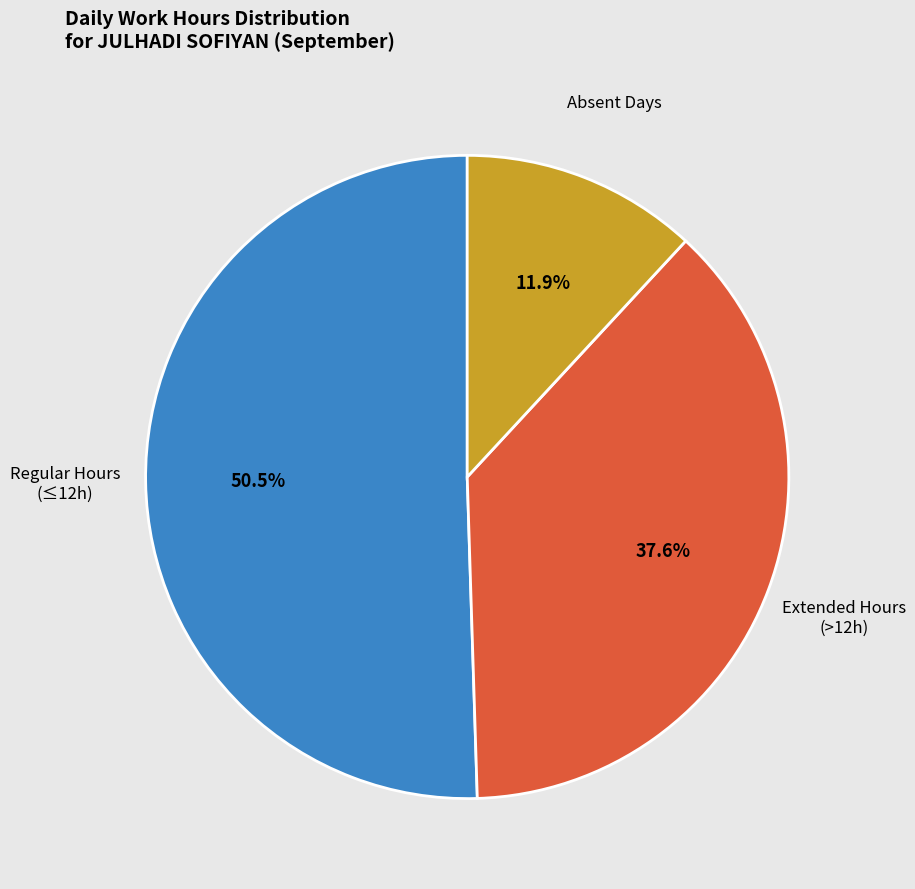

Is there a majority slice in this chart?

Yes